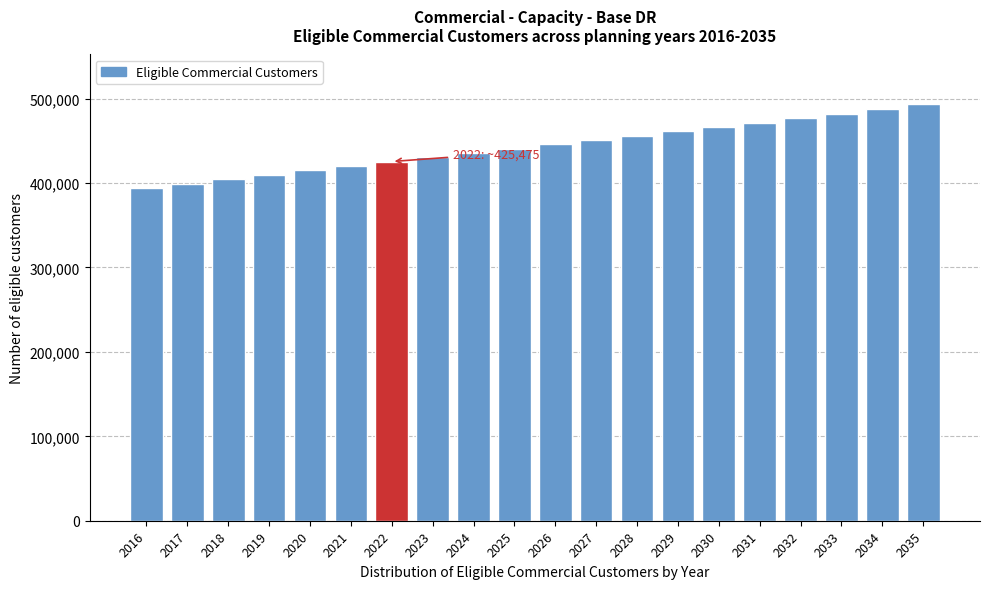

Reading right to left, extract all data points from this chart.

2035=493089.2	2034=487635.1	2033=482241.4	2032=476907.3	2031=471632.2	2030=466415.5	2029=461256.4	2028=455977.8	2027=450729.5	2026=445687.2	2025=440815.1	2024=435727.2	2023=430610.0	2022=425475.0	2021=420270.6	2020=414974.0	2019=409461.5	2018=404211.0	2017=398911.0	2016=394176.7